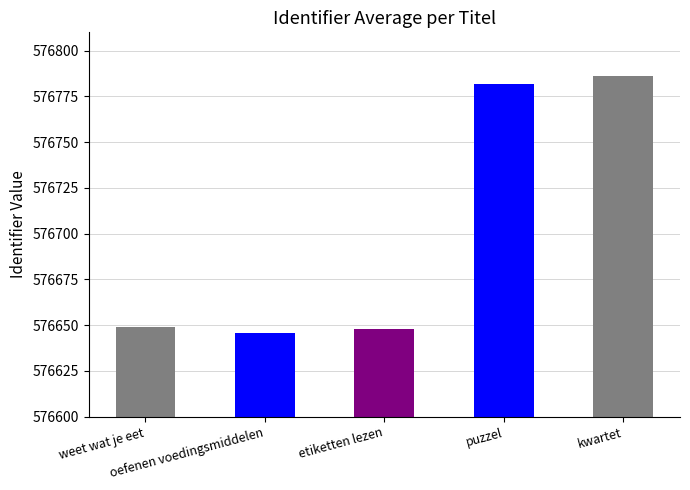

What is the label of the 3rd bar from the right?

etiketten lezen